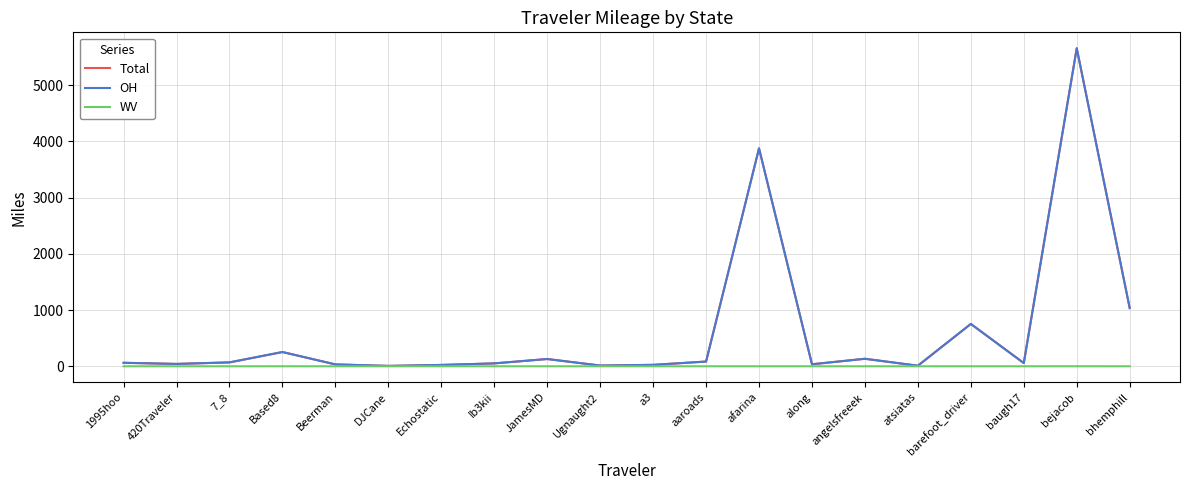

Does the chart have visible grid lines?

Yes